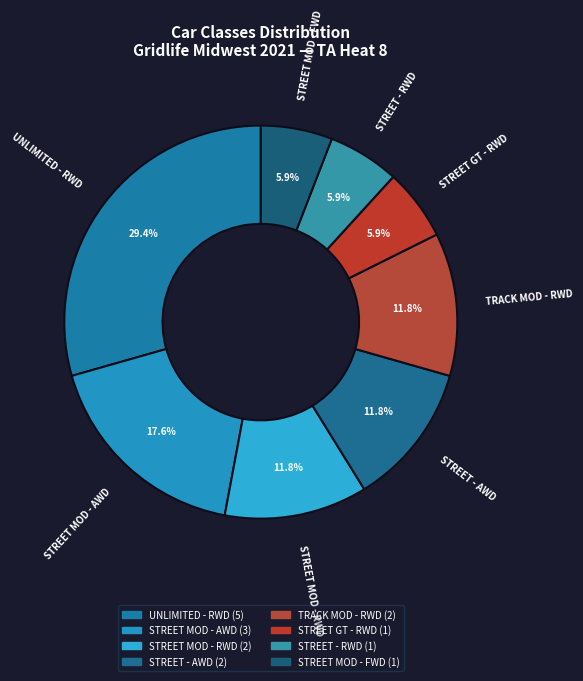

Is UNLIMITED - RWD the majority of the pie?

No